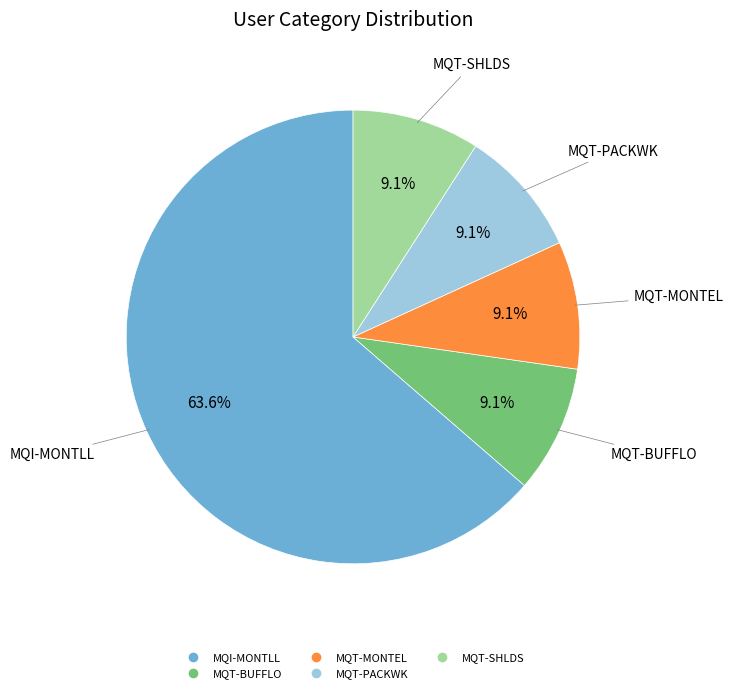

What percentage is the MQI-MONTLL slice, to the nearest percent?

64%